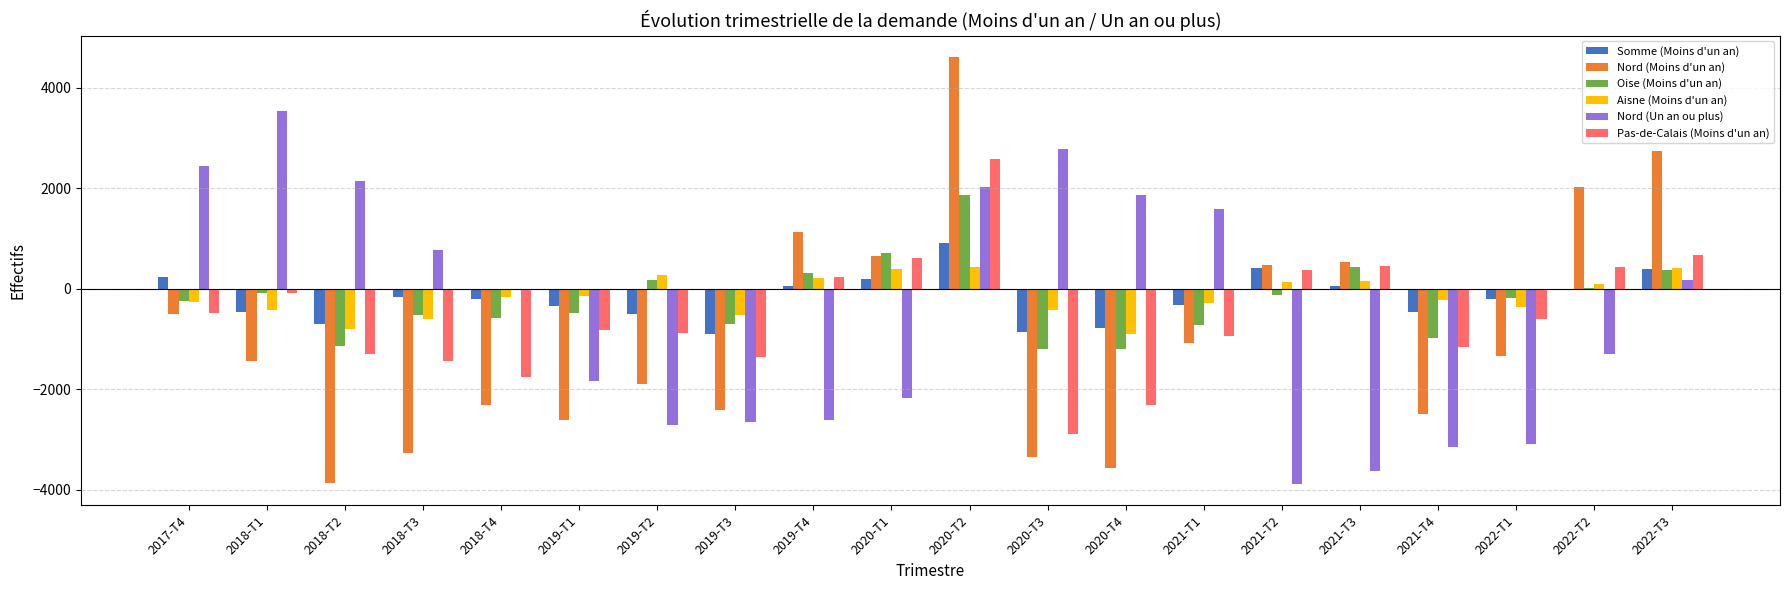

How many distinct data groups are displayed?

6